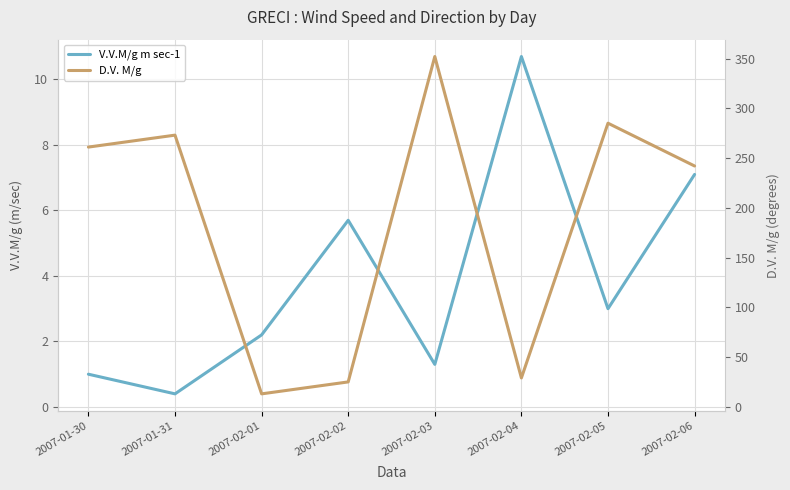

Which series has the largest total across all categories?

D.V. M/g